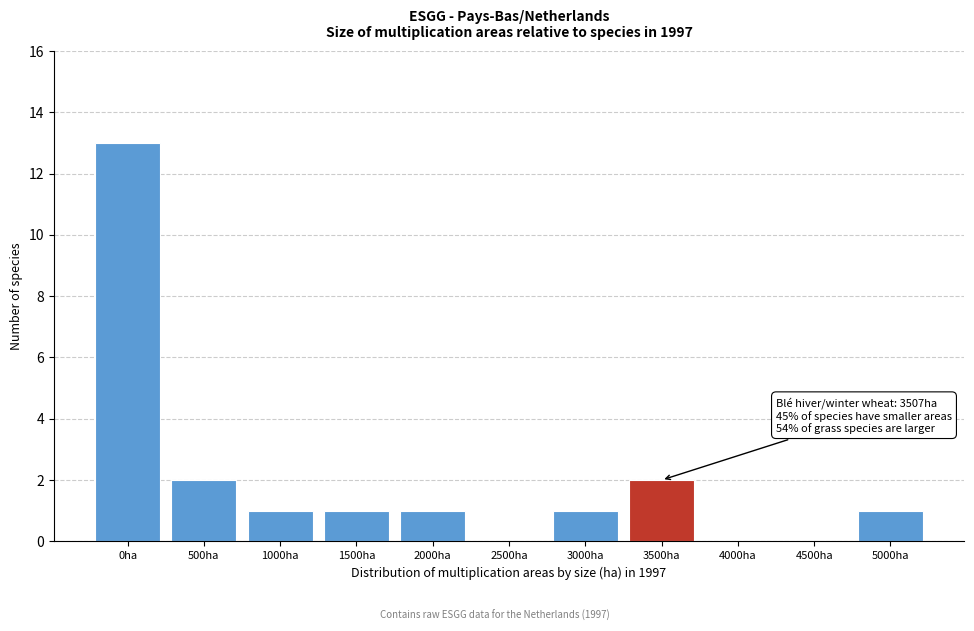

Reading left to right, transcribe all the data shown in this chart.

0ha=13	500ha=2	1000ha=1	1500ha=1	2000ha=1	2500ha=0	3000ha=1	3500ha=2	4000ha=0	4500ha=0	5000ha=1